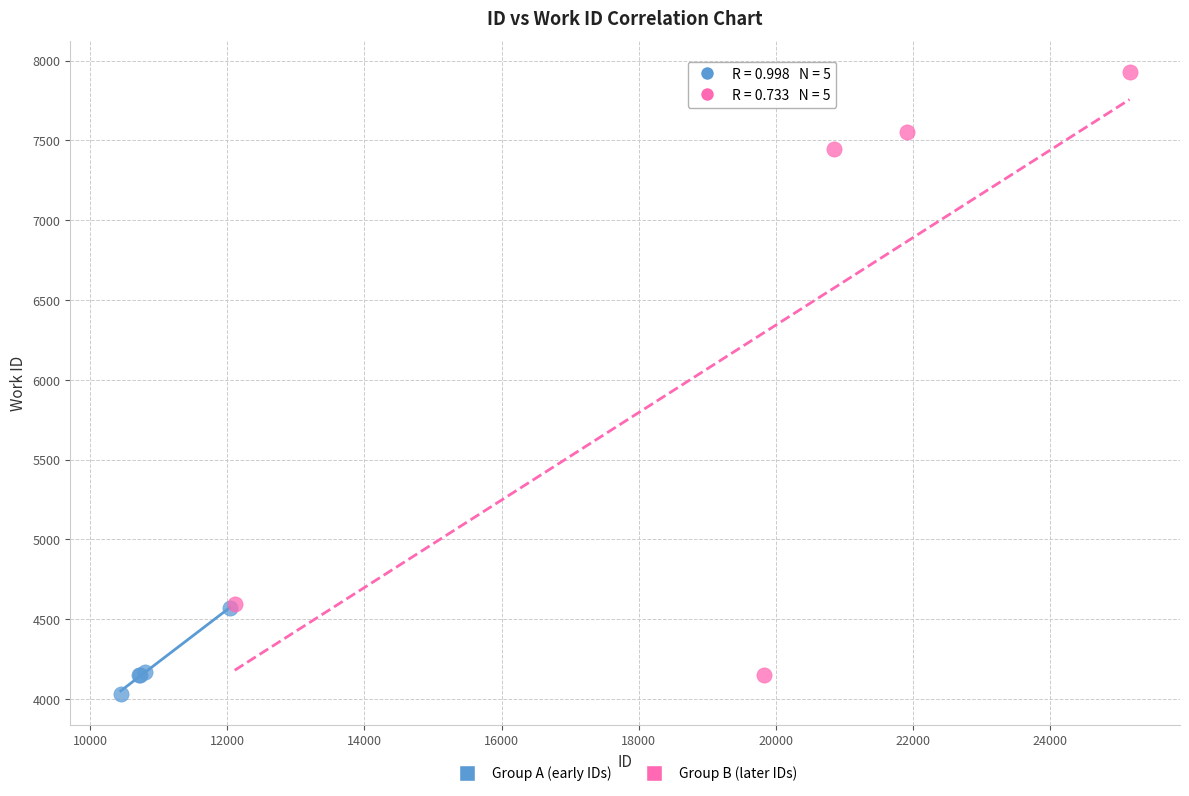

What are all the series names shown in the legend?

Group A (early IDs), Group B (later IDs)